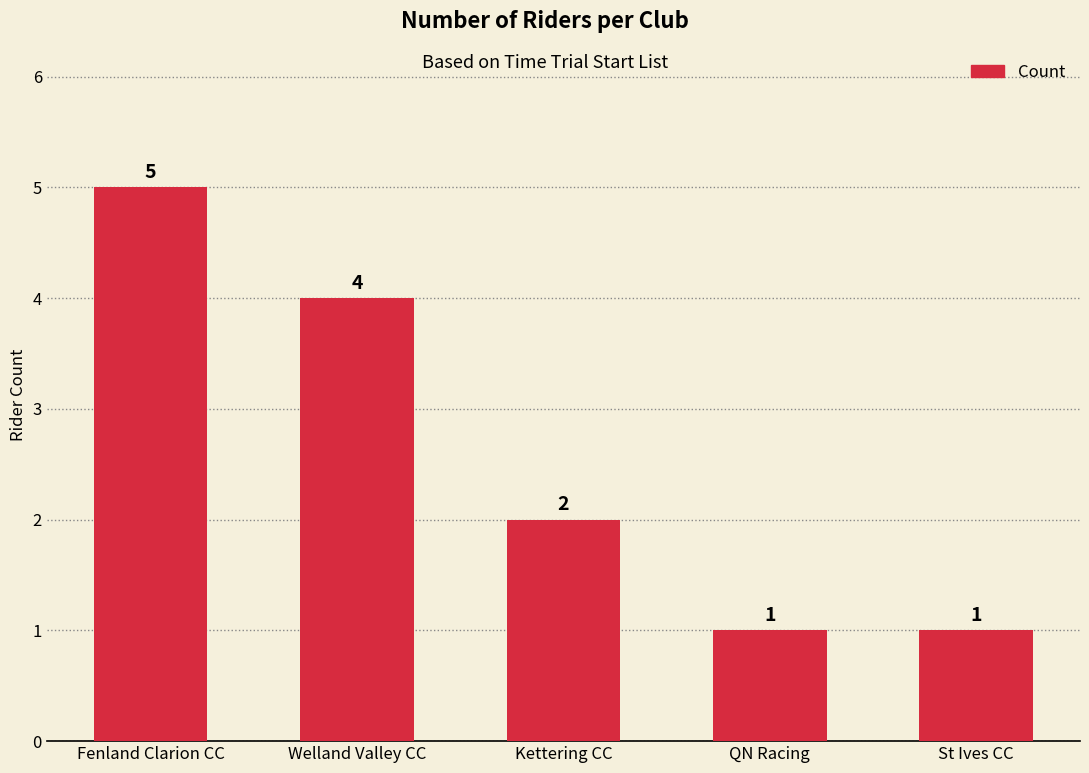

What value does the data have at St Ives CC?

1